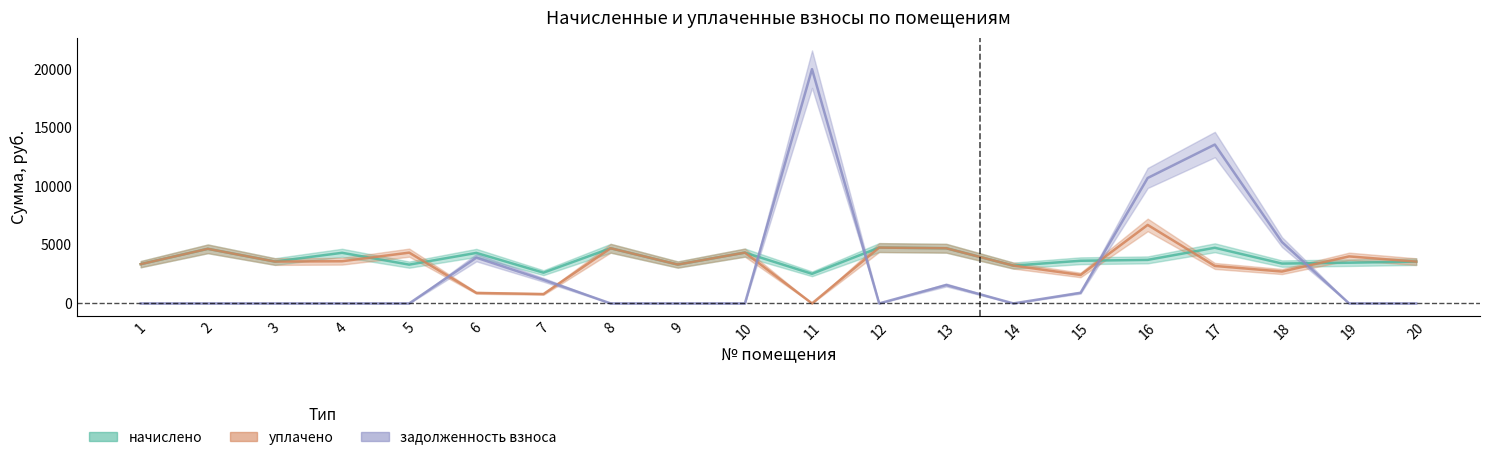

What is the difference between the highest and lowest values at 13?

3138.9